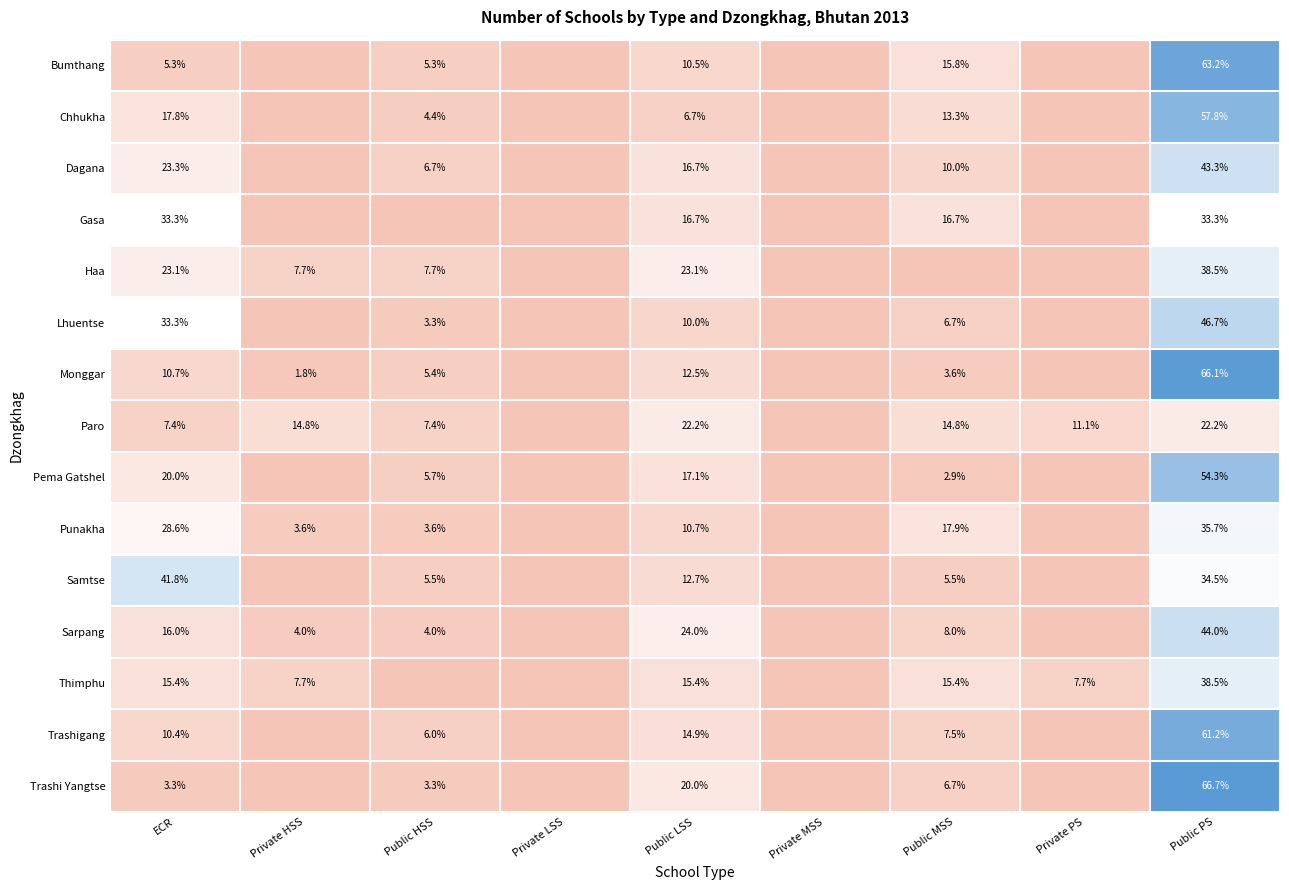

What is the spread (max minus min) of values at Public PS?

44.5